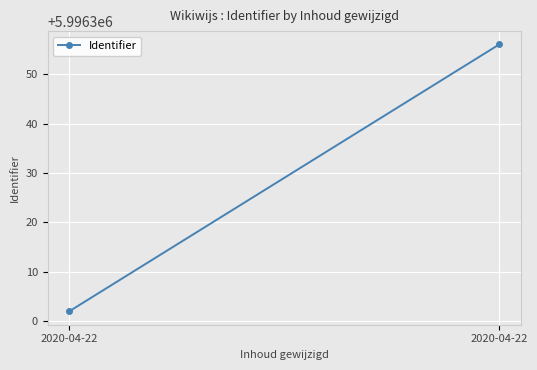

How many distinct data groups are displayed?

1